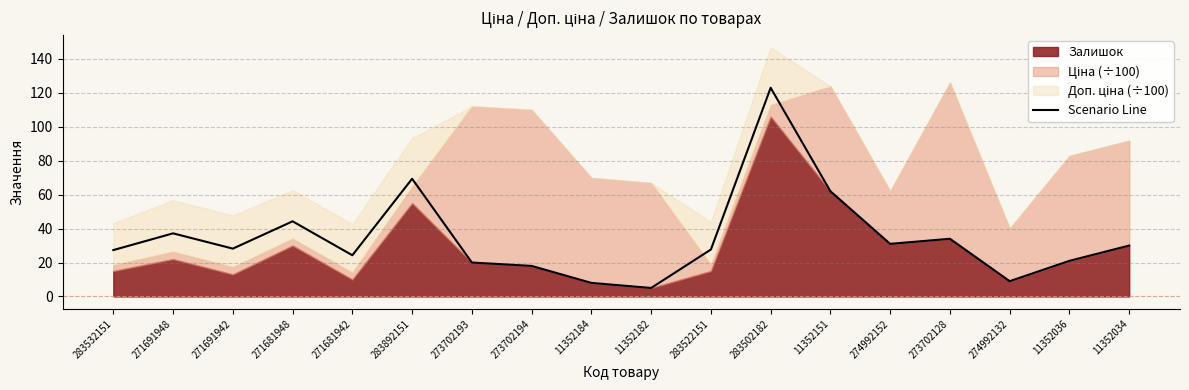

What value does the data have at 273702128?

34.0